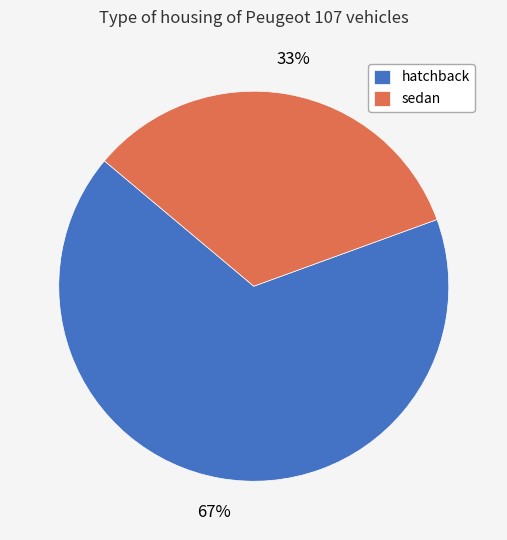

To the nearest percent, what portion does hatchback represent?

67%